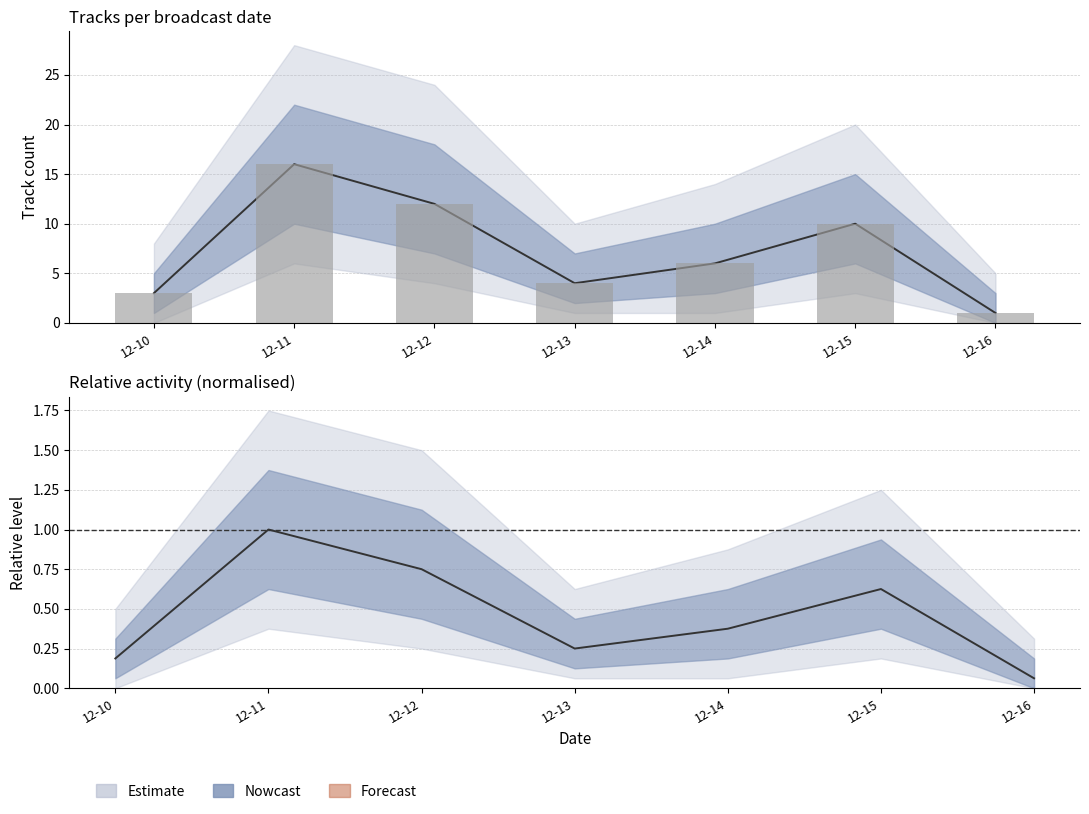

Which series has the largest range (max minus min)?

count